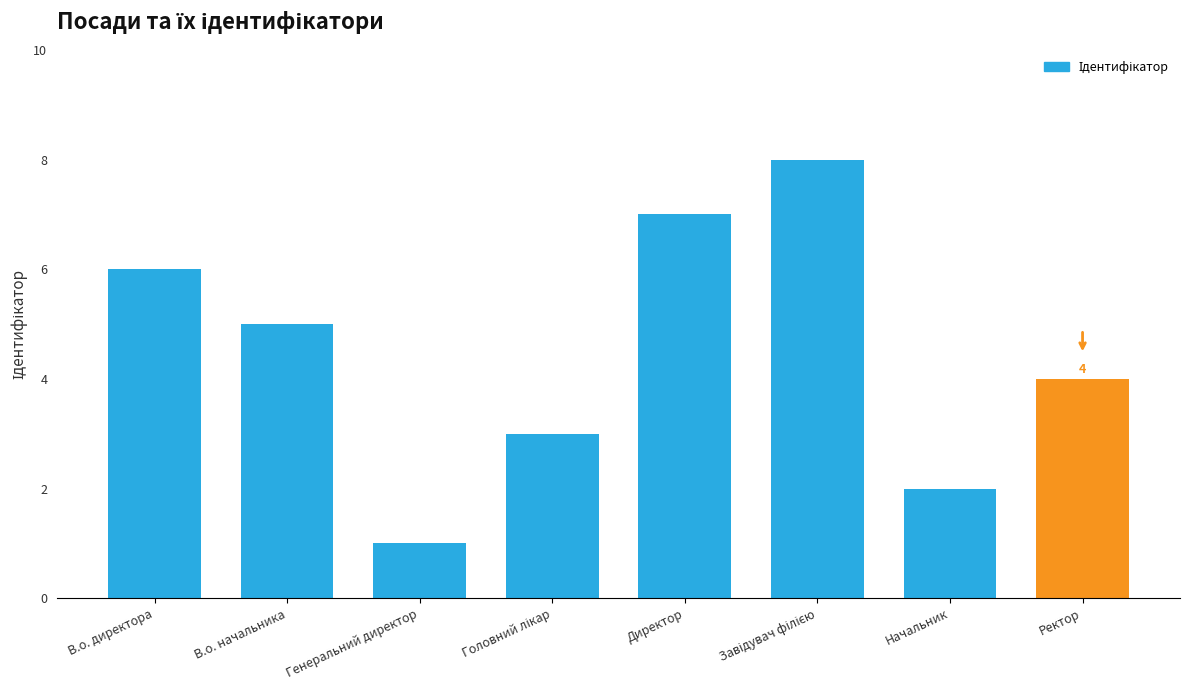

The chart shows a value of 1 at Генеральний директор. True or false?

True